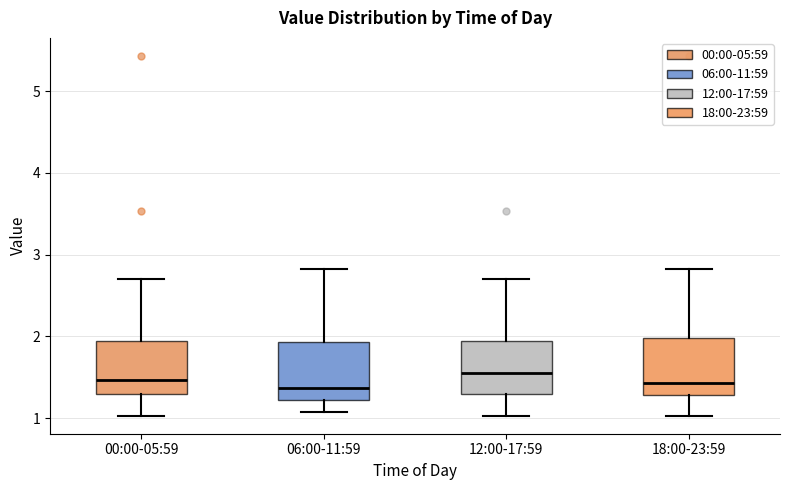

Where does the upper whisker of the box for 00:00-05:59 end on the y-axis? The values are not printed on the chart, so give them approximately, as read against the axis.

2.7